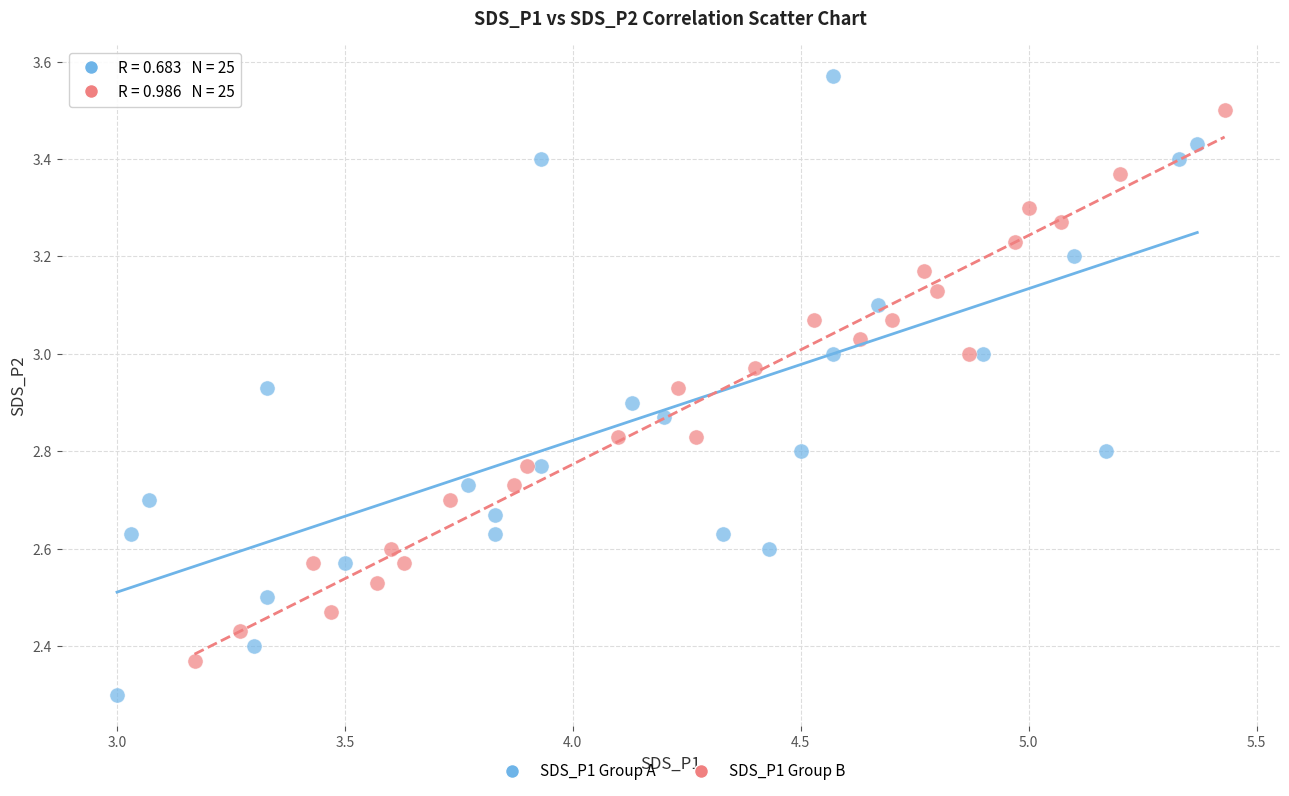

Which series has the widest spread of Y values?

SDS_P1 Group A